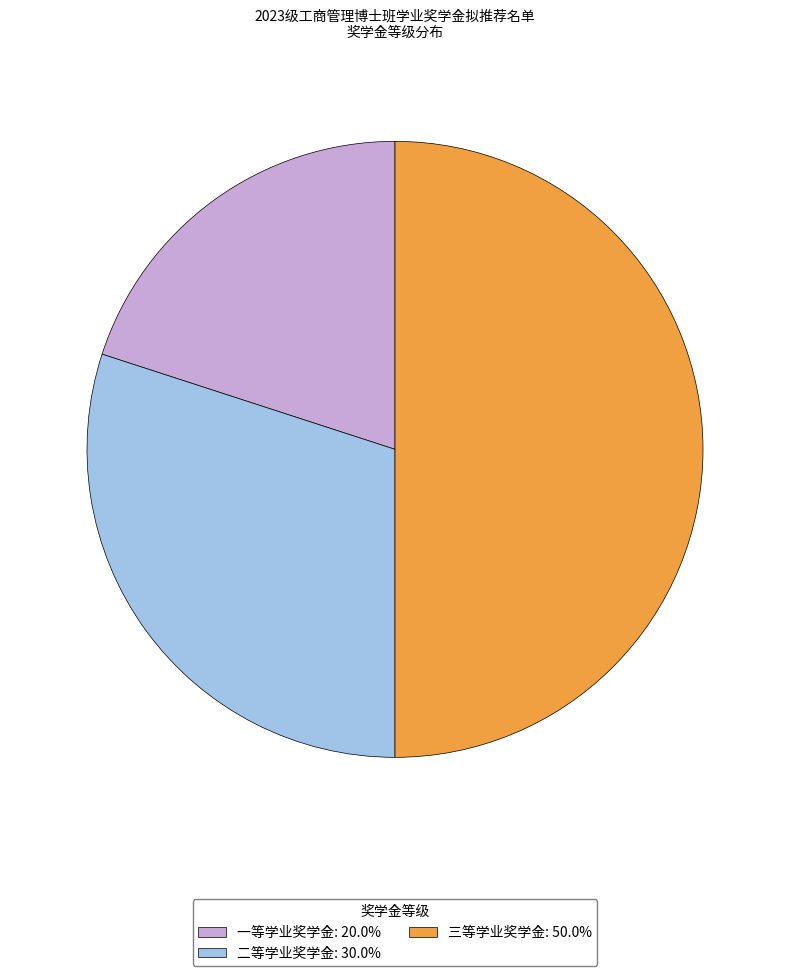

What is the ratio of the value at 三等学业奖学金 to the value at 一等学业奖学金?

2.5